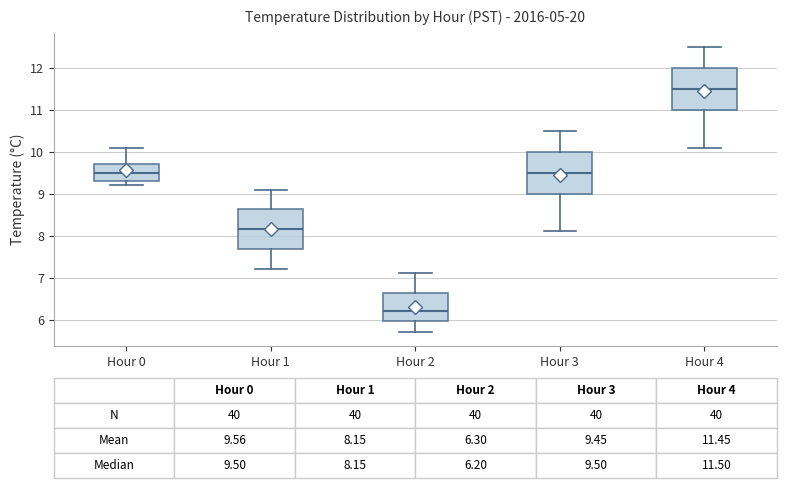

Which box has the lowest median line?

Hour 2